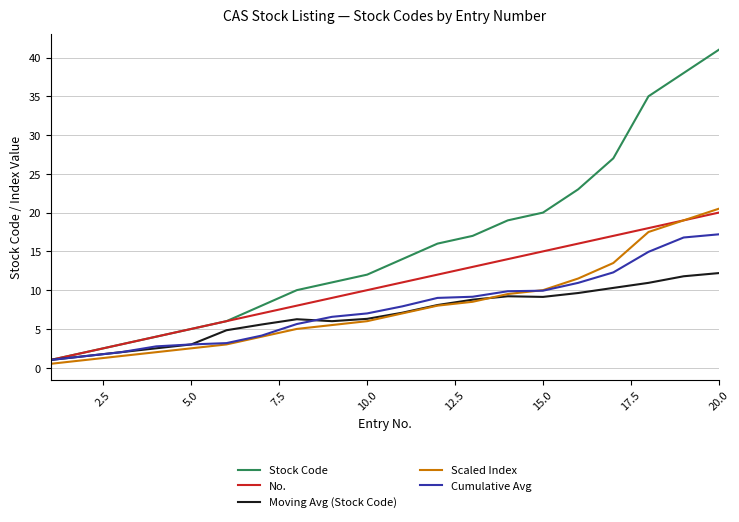

Which series has the widest spread of values?

Stock Code